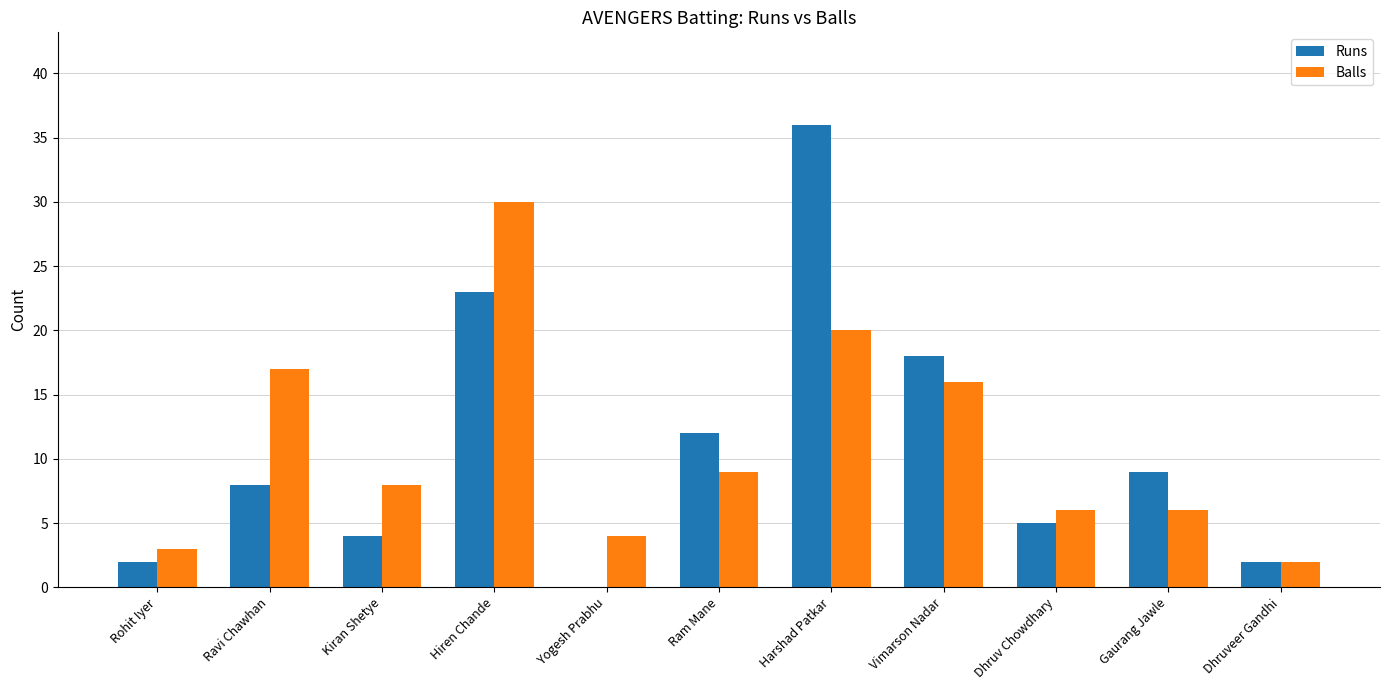

Reading left to right, transcribe all the data shown in this chart.

Runs: 2	8	4	23	0	12	36	18	5	9	2
Balls: 3	17	8	30	4	9	20	16	6	6	2